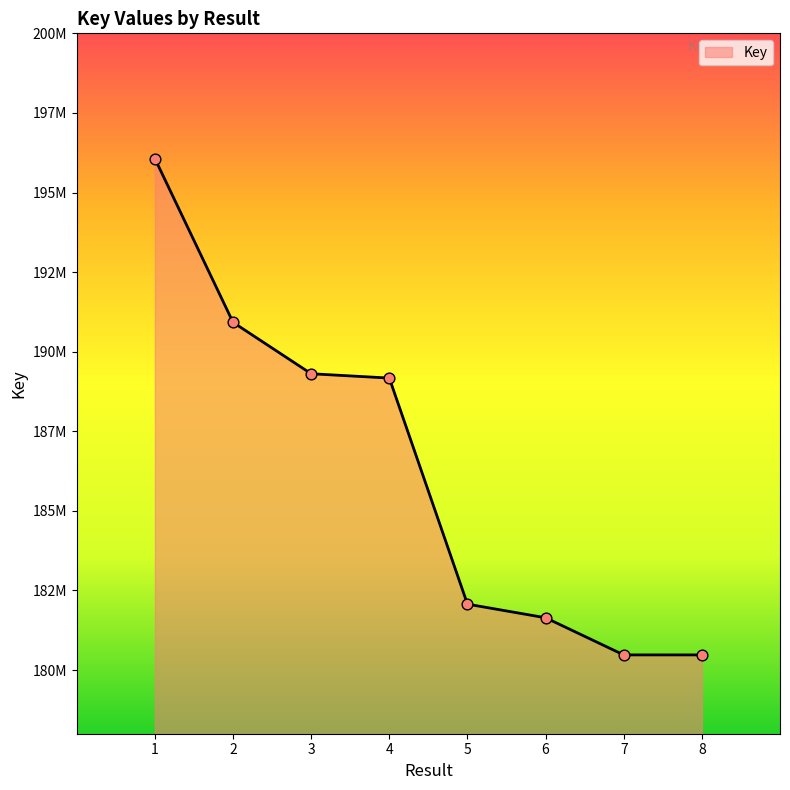

What is the change in value from 6 to 7?

-1166917